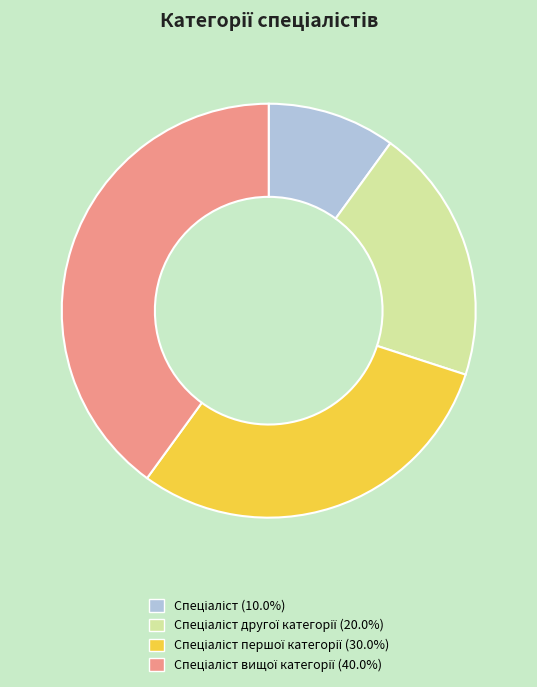

Is there a majority slice in this chart?

No